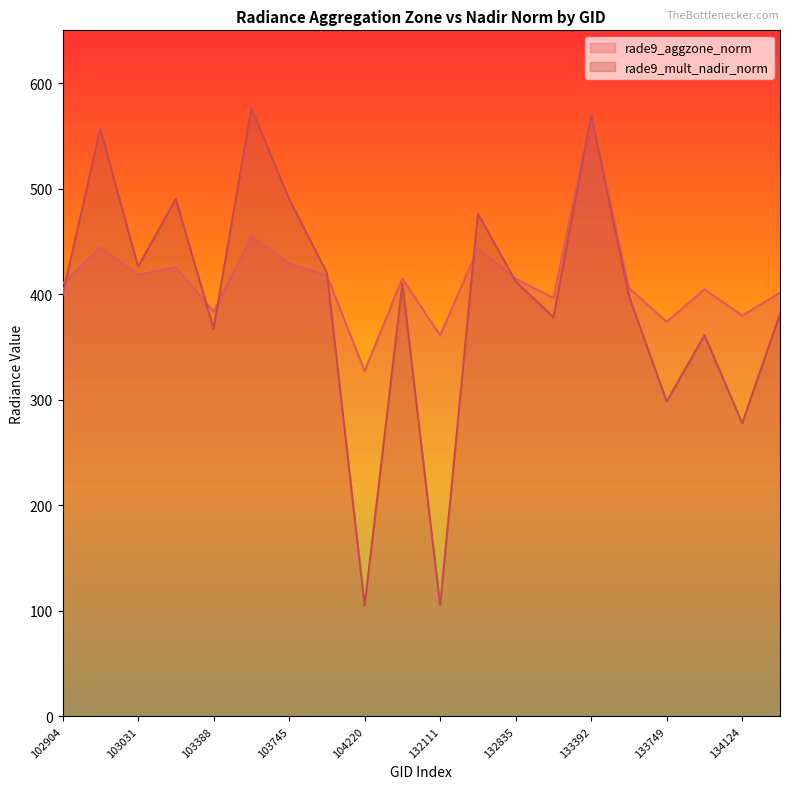

What is the average value of the rade9_mult_nadir_norm series?

394.9